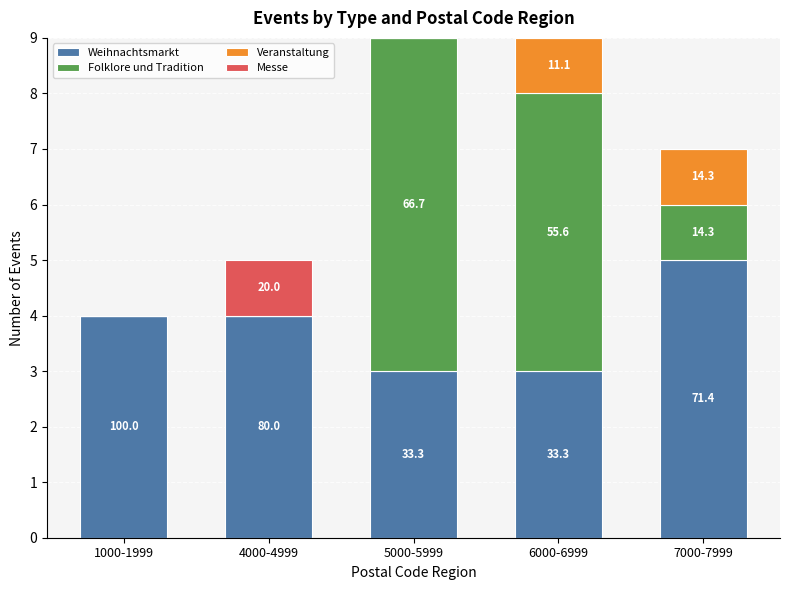

Are the bars horizontal?

No